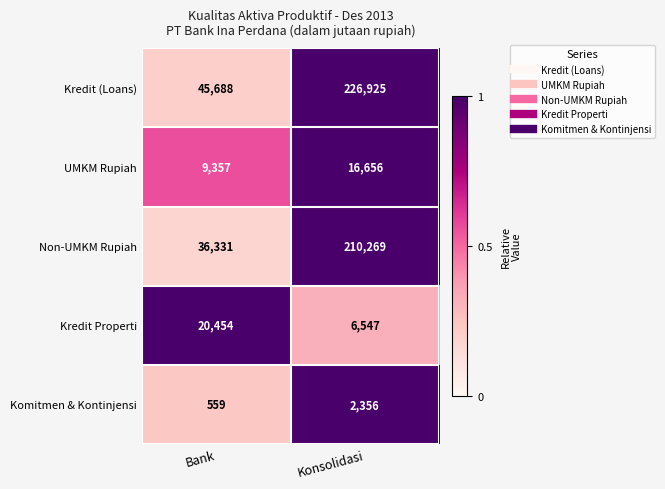

Reading right to left, what are all the values shown in this chart?

Kredit (Loans): 226925	45688
UMKM Rupiah: 16656	9357
Non-UMKM Rupiah: 210269	36331
Kredit Properti: 6547	20454
Komitmen & Kontinjensi: 2356	559